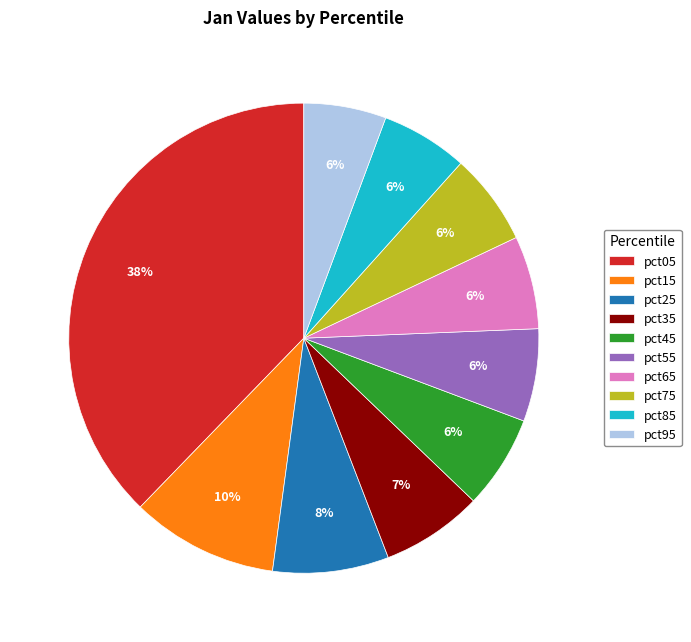

What is the largest slice in the pie chart?

pct05